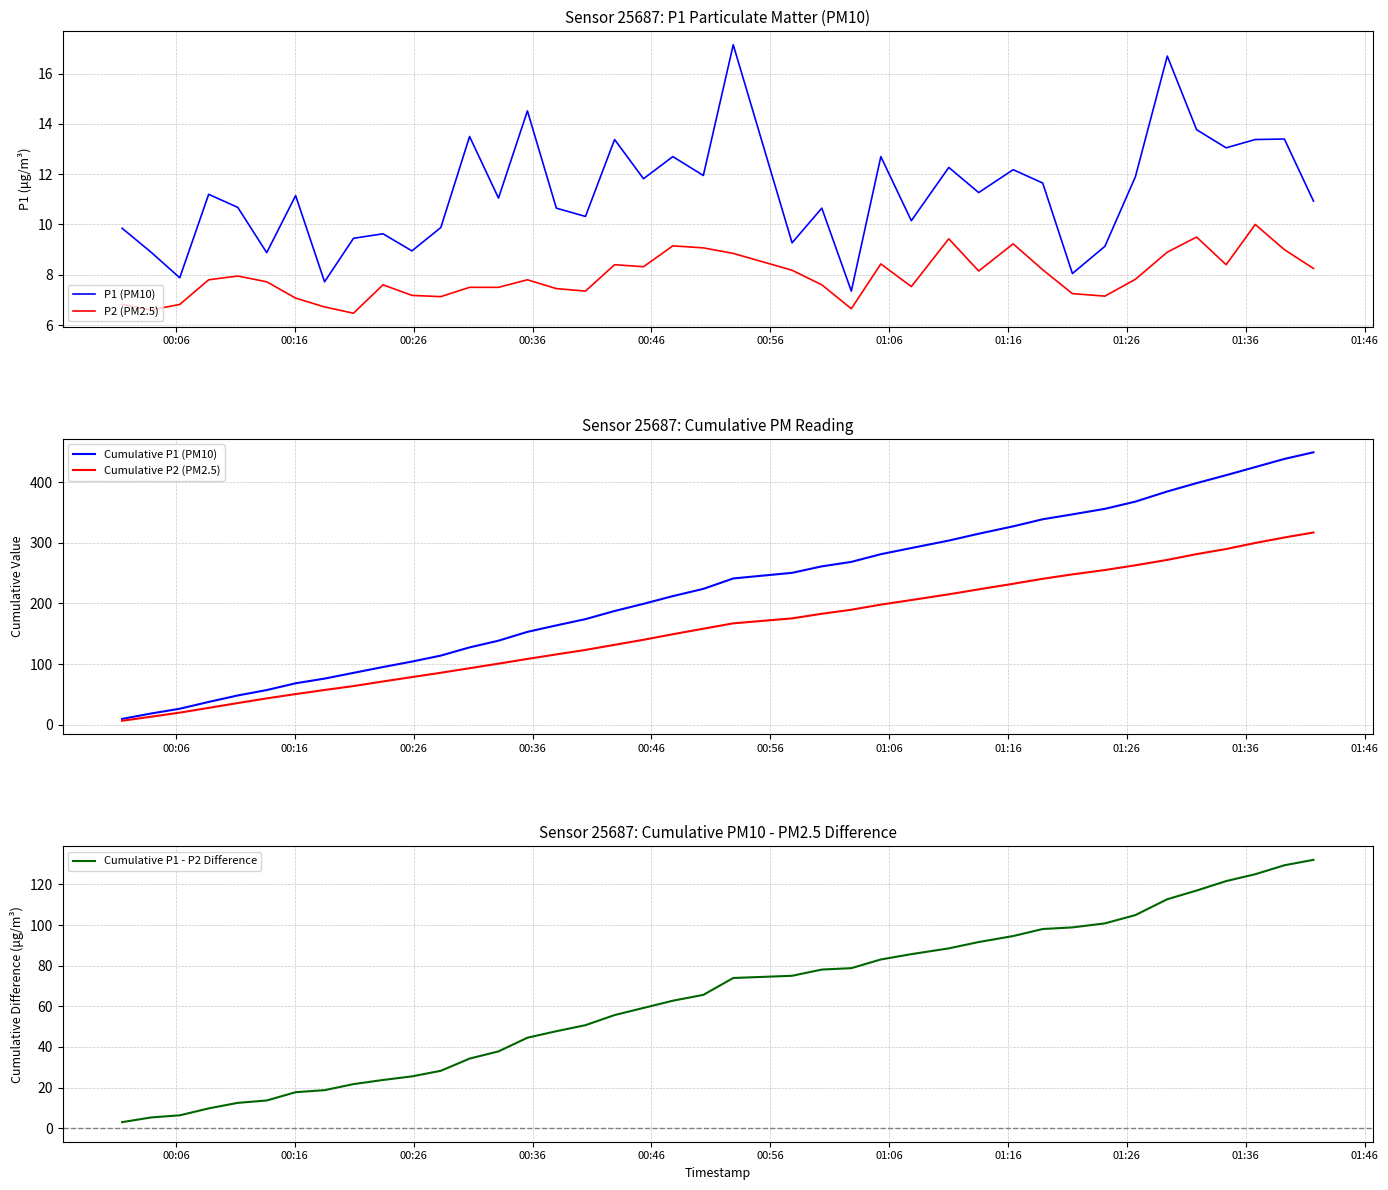

True or false: P1 (PM10) and P2 (PM2.5) cross at least once.

False